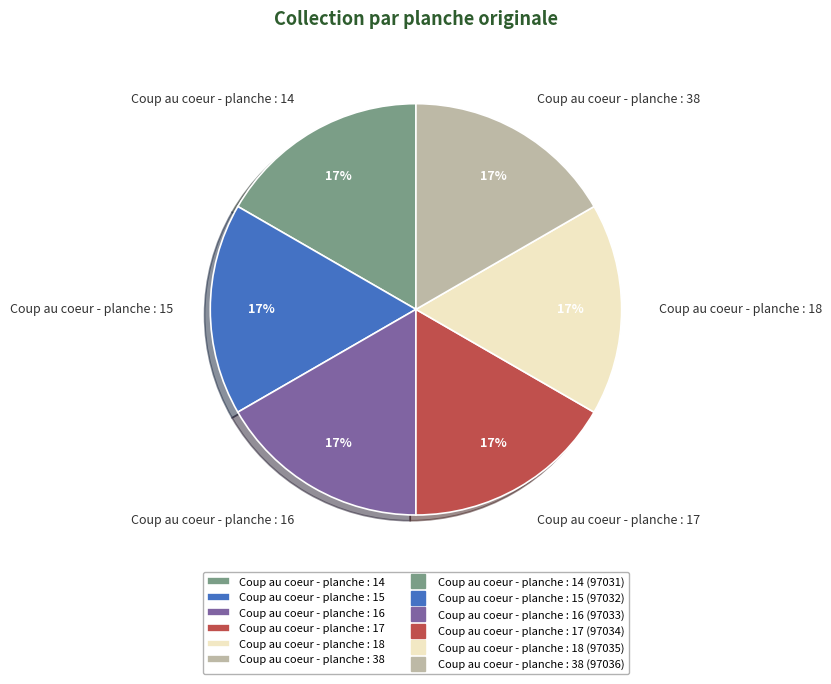

How many slices are in this pie chart?

6